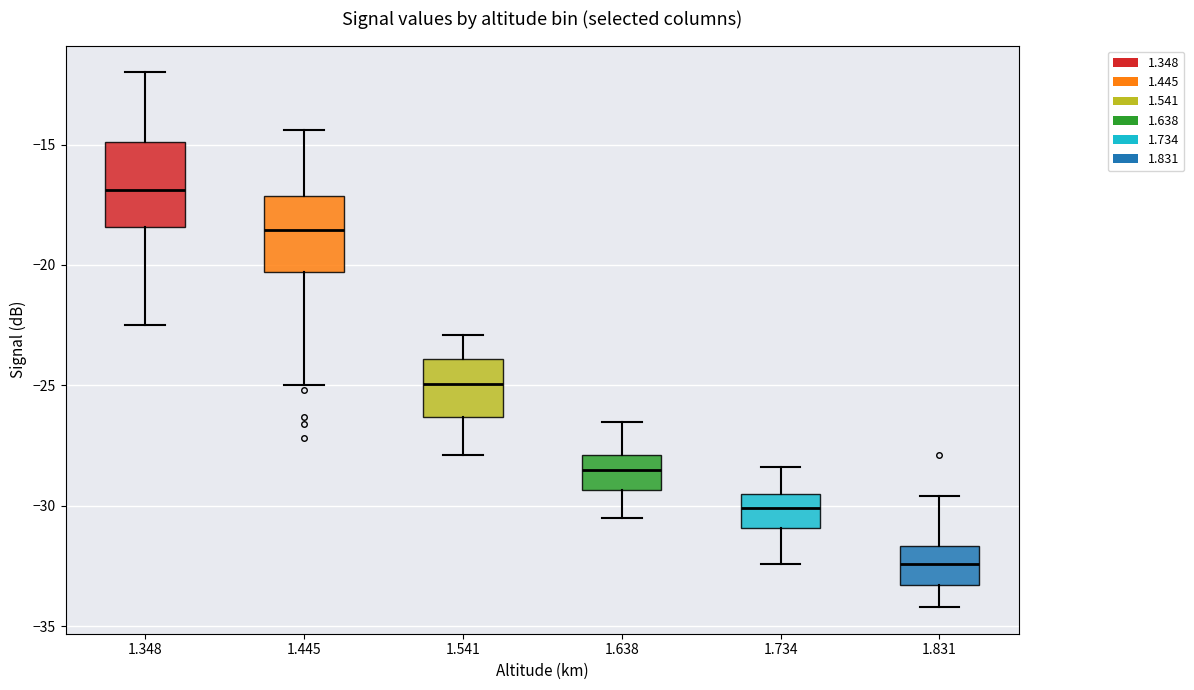

Which box has the highest median line?

1.348